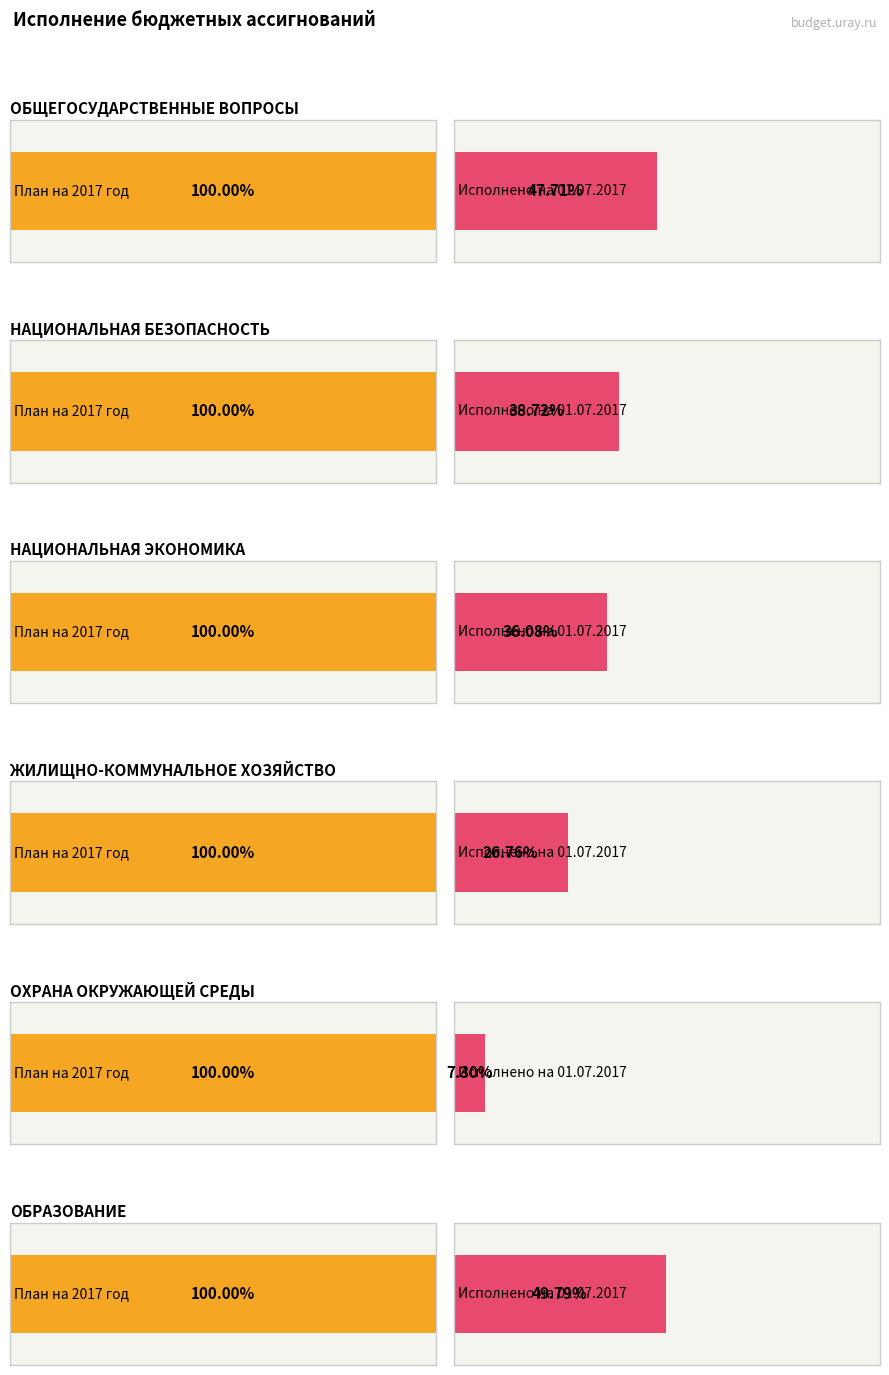

Which series has the largest total across all categories?

План на 2017 год